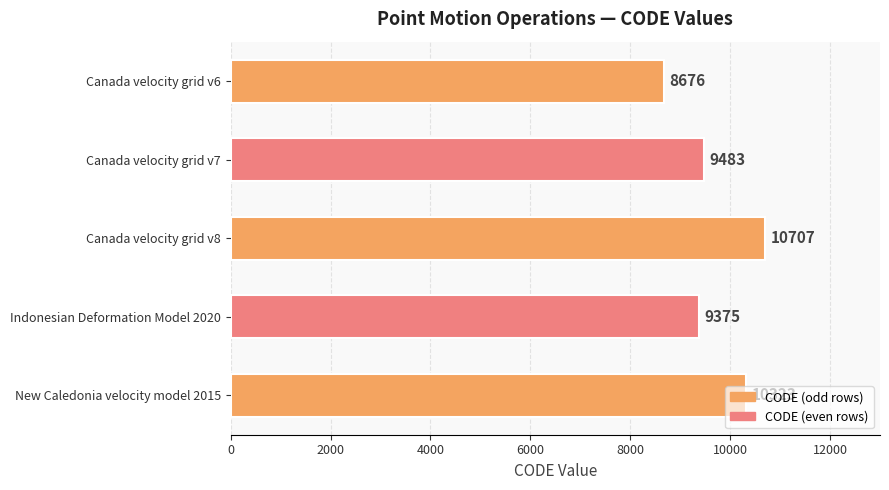

At which label is the value closest to 9691?

Canada velocity grid v7